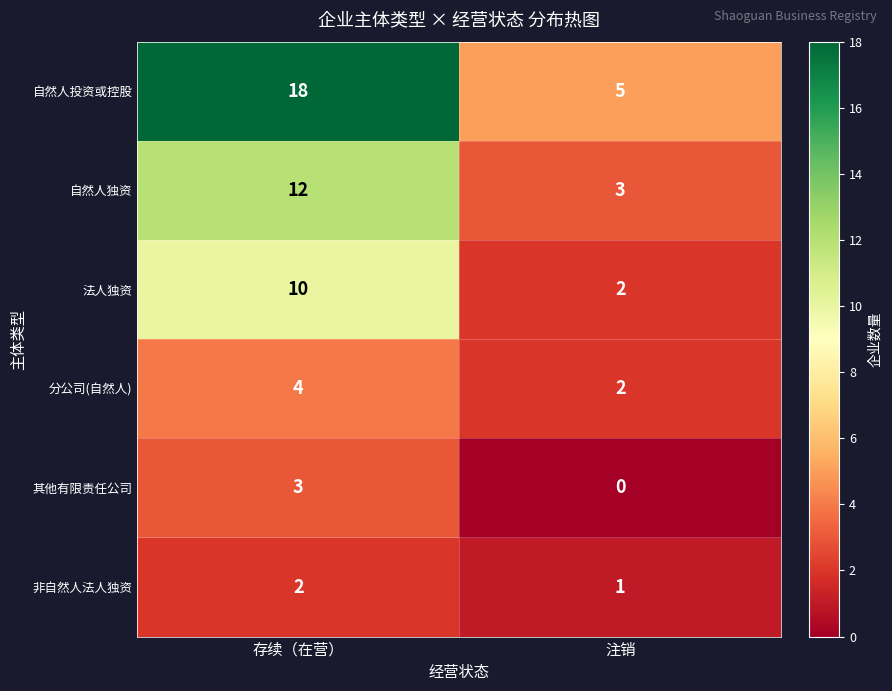

Which series changed the most between 存续（在营） and 注销?

自然人投资或控股